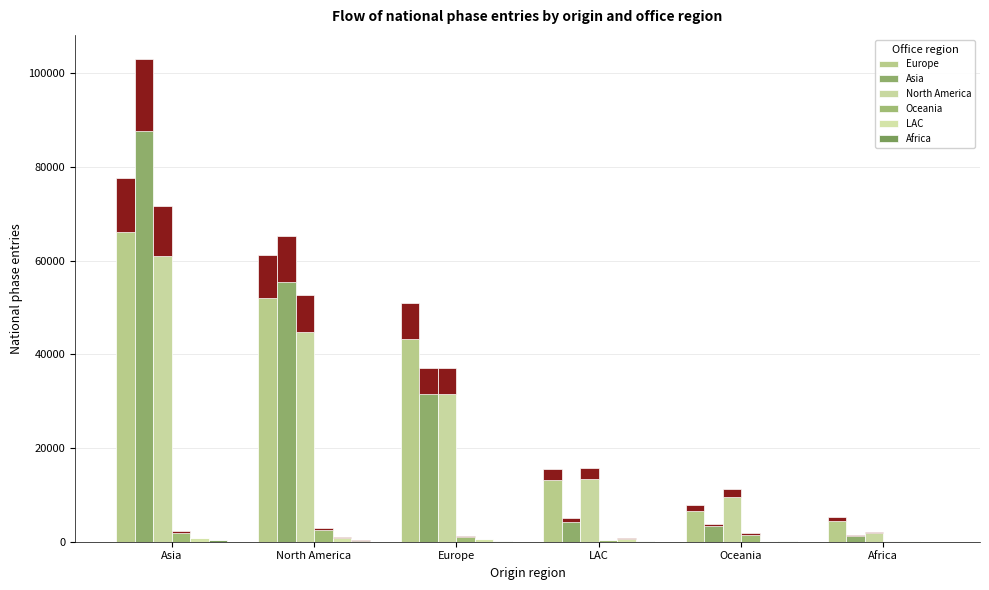

How many series are shown in this chart?

6